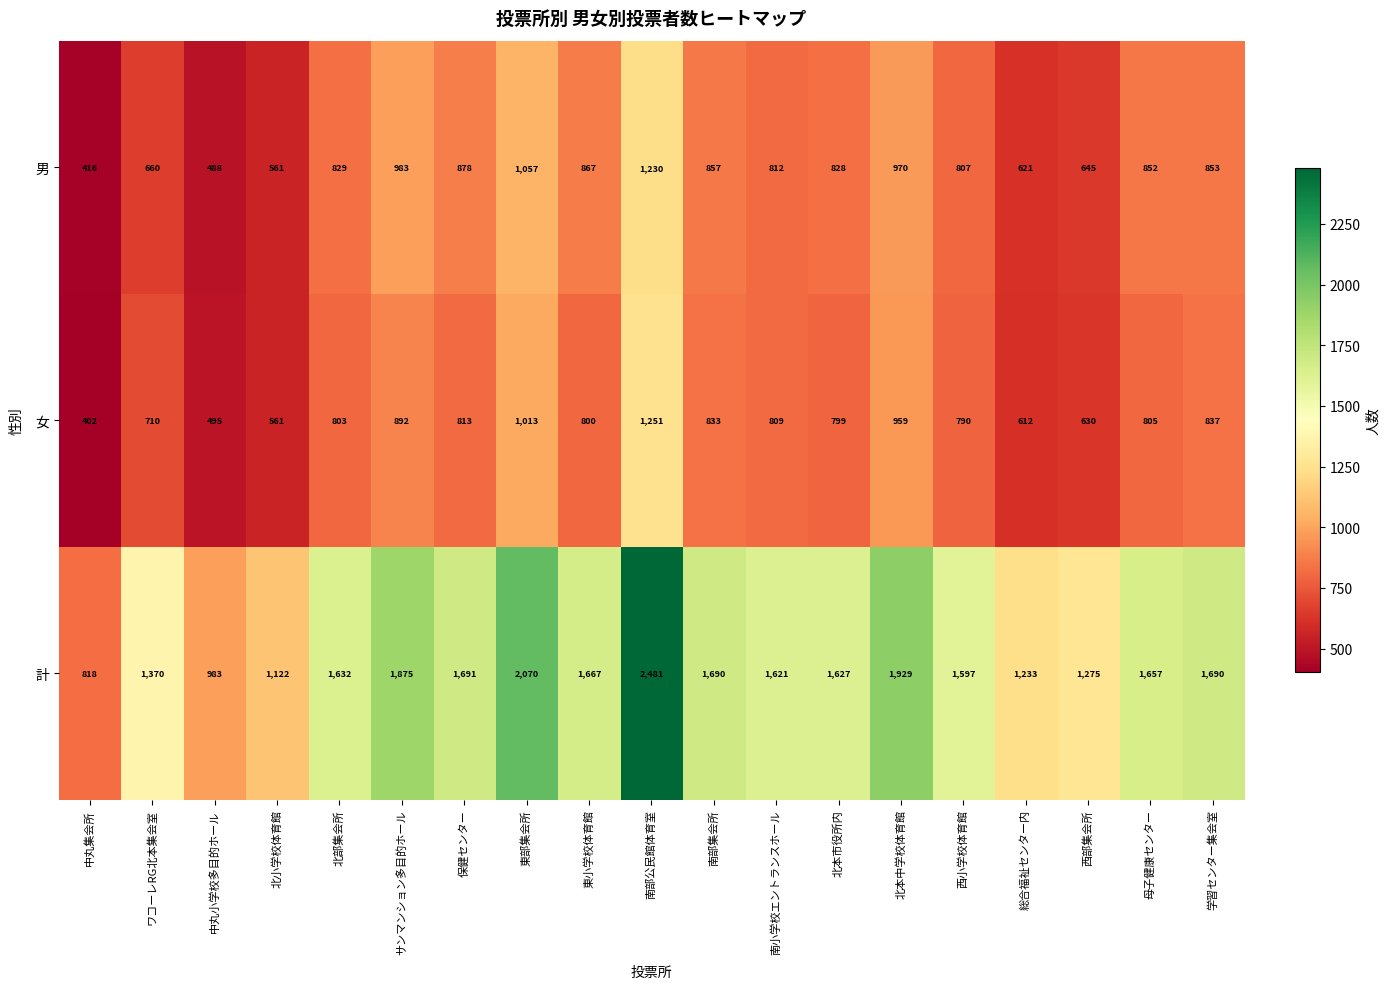

What is the sum of the 男 values at 西小学校体育館 and 西部集会所?

1452